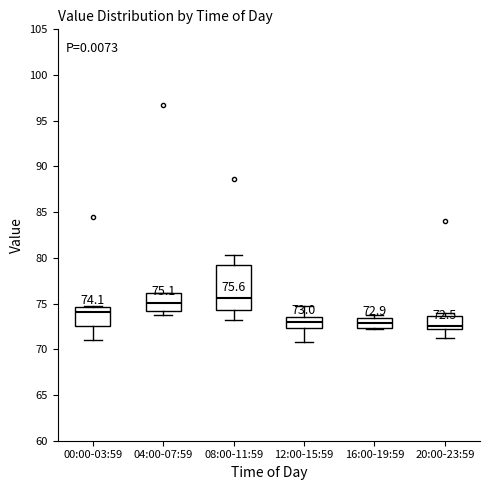

Comparing the boxes themselves (not the whiskers), which one is the tallest?

08:00-11:59